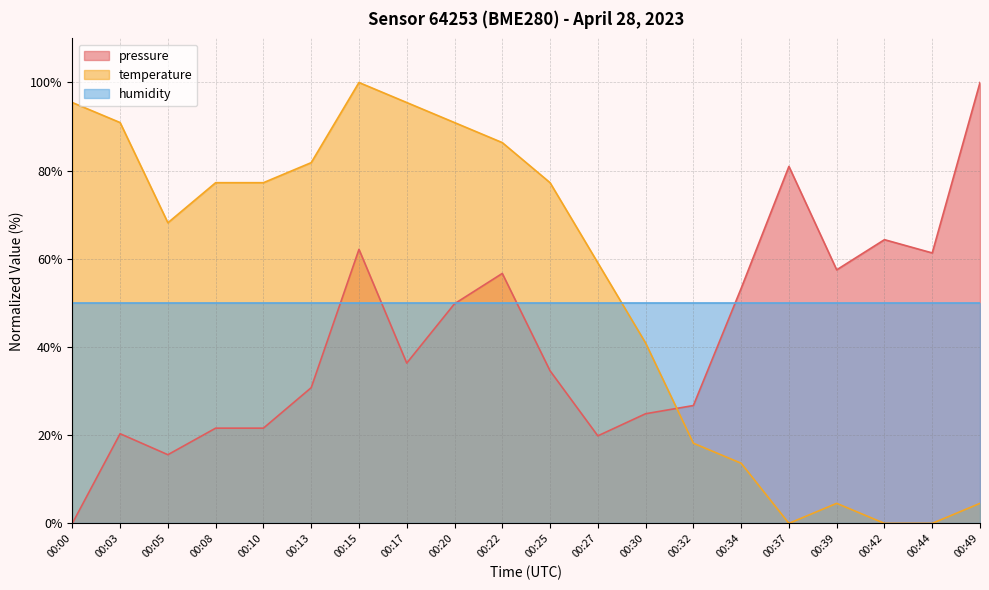

How many lines are shown in the chart?

3